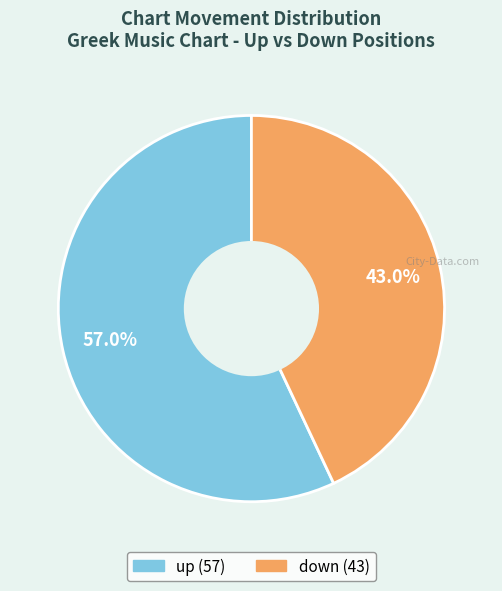

What is the ratio of the value at down to the value at up?

0.8